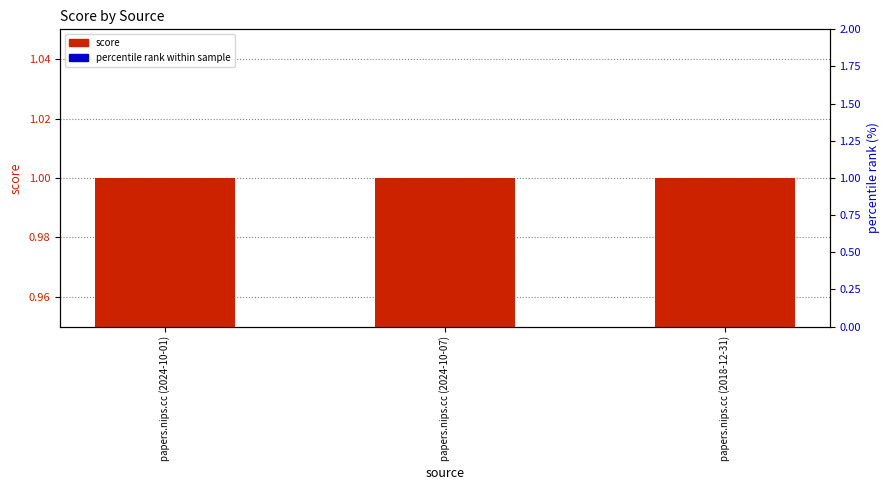

What is the total value across all series at papers.nips.cc (2024-10-07)?

101